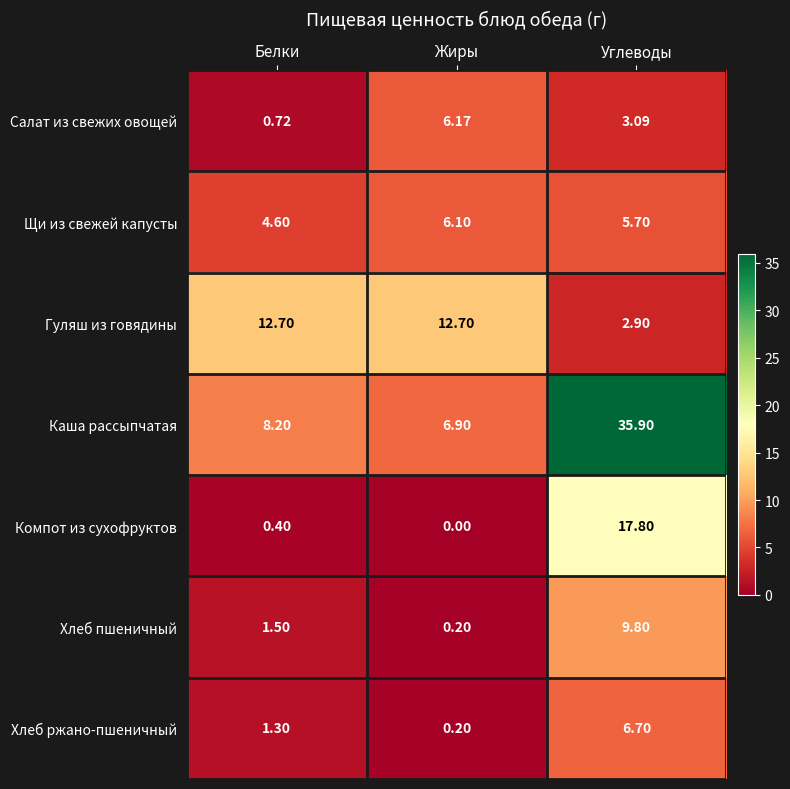

At how many categories does at least one series exceed 34?

1